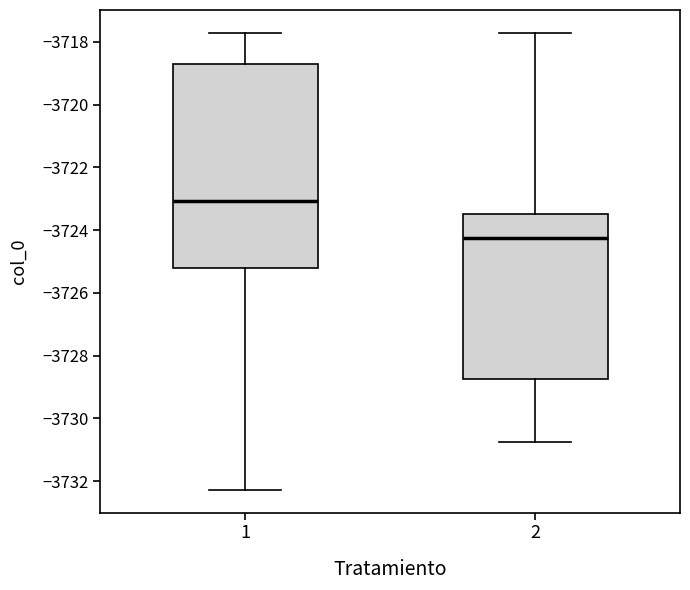

Where does the upper whisker of the box at x = 1 end on the y-axis? The values are not printed on the chart, so give them approximately, as read against the axis.

-3717.8